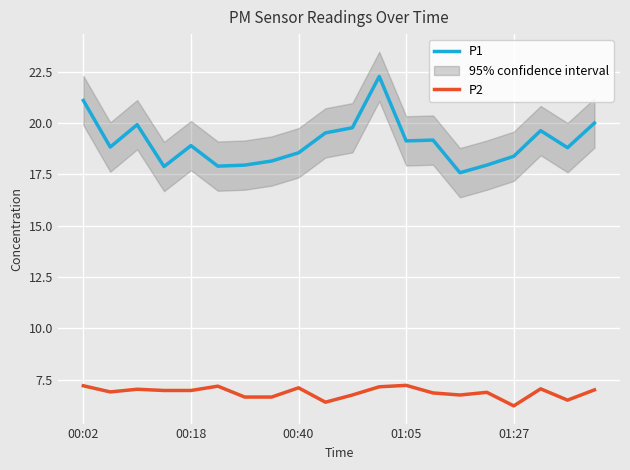

How many interior local valleys does the P1 series have?

6